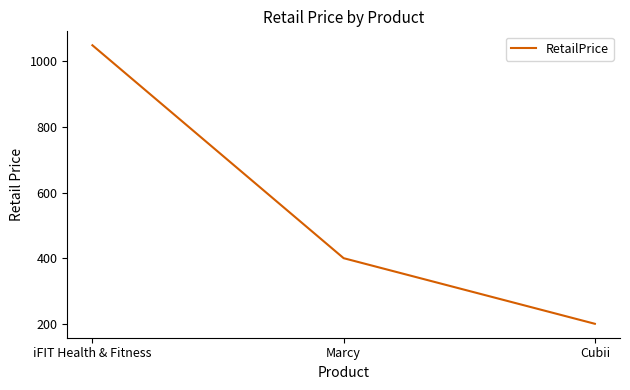

True or false: the data shows 302.1 at iFIT Health & Fitness.

False